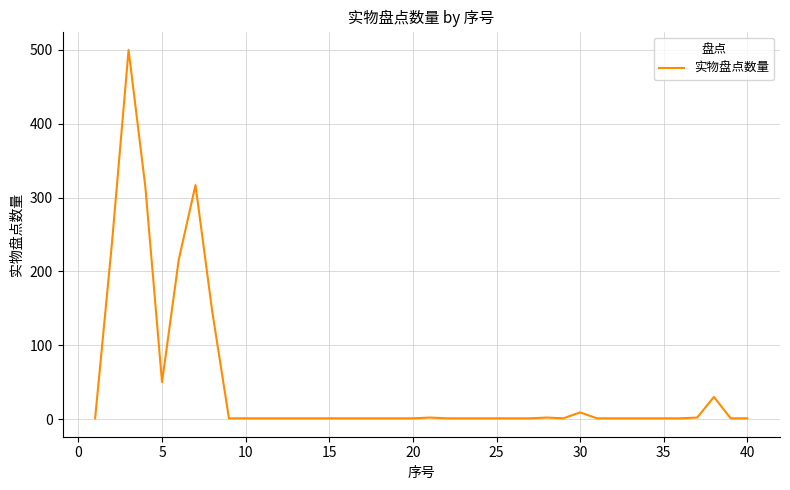

What is the maximum value shown in the chart?

500